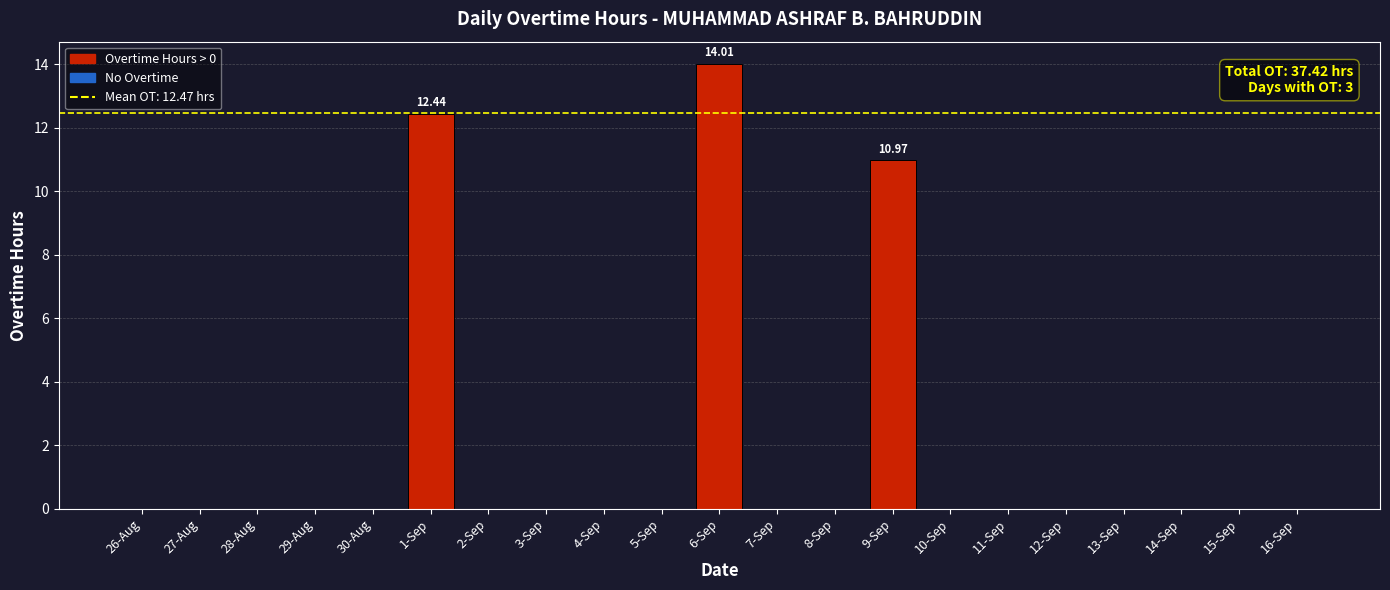

What is the sum of all values?

37.4